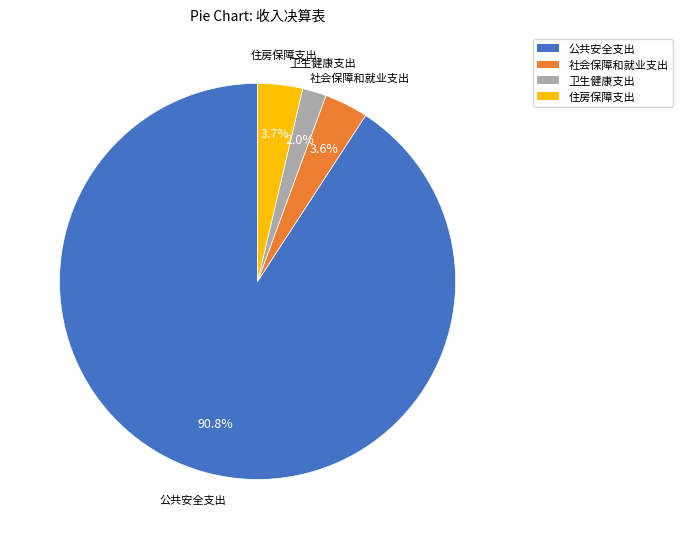

Approximately how many times larger is the value at 住房保障支出 compared to 社会保障和就业支出?

1.0